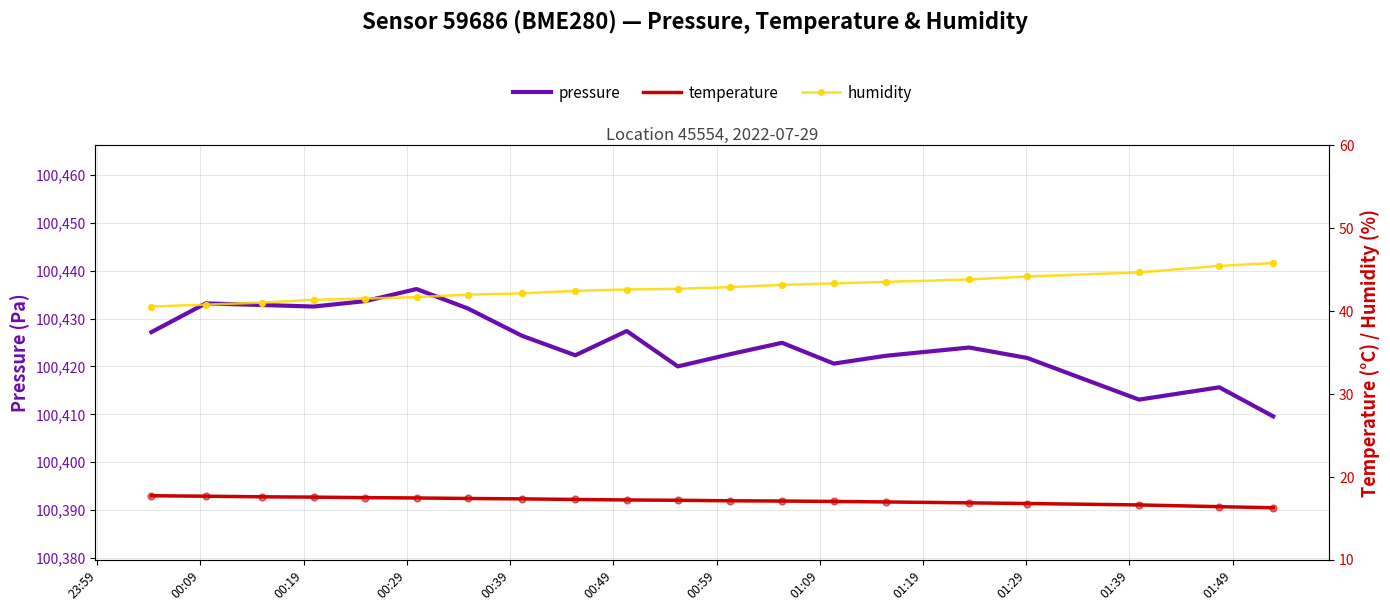

What is the lowest value of the pressure series?

100409.6